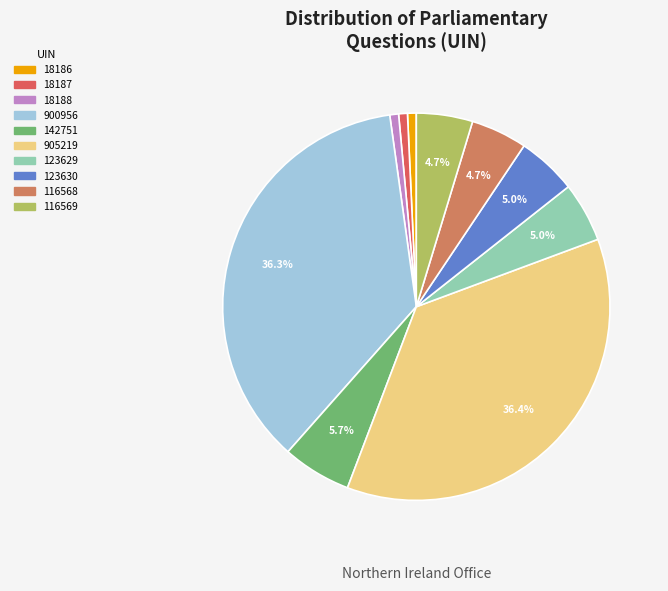

Does any single category account for the majority?

No